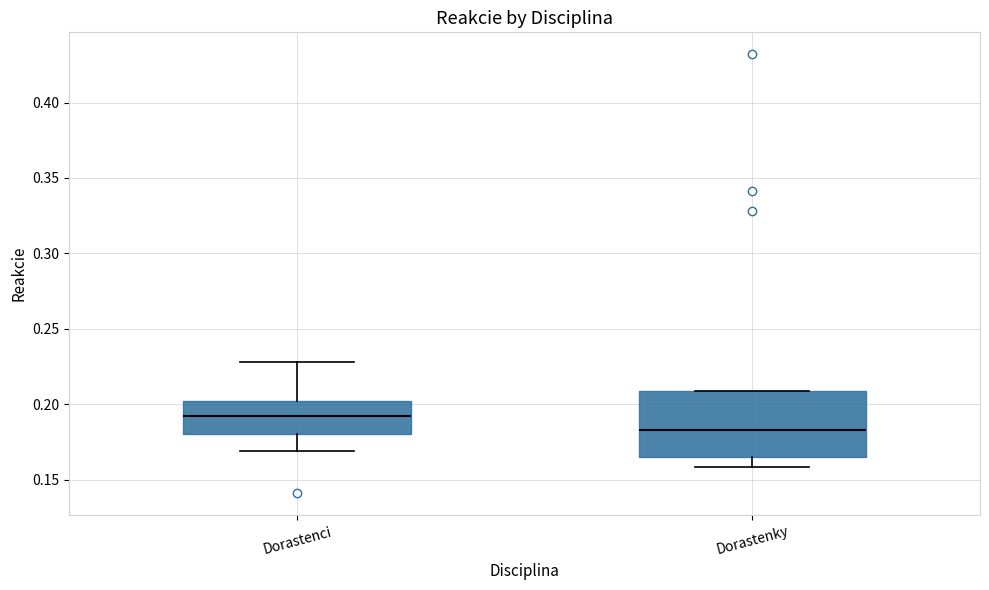

Comparing the boxes themselves (not the whiskers), which one is the tallest?

Dorastenky